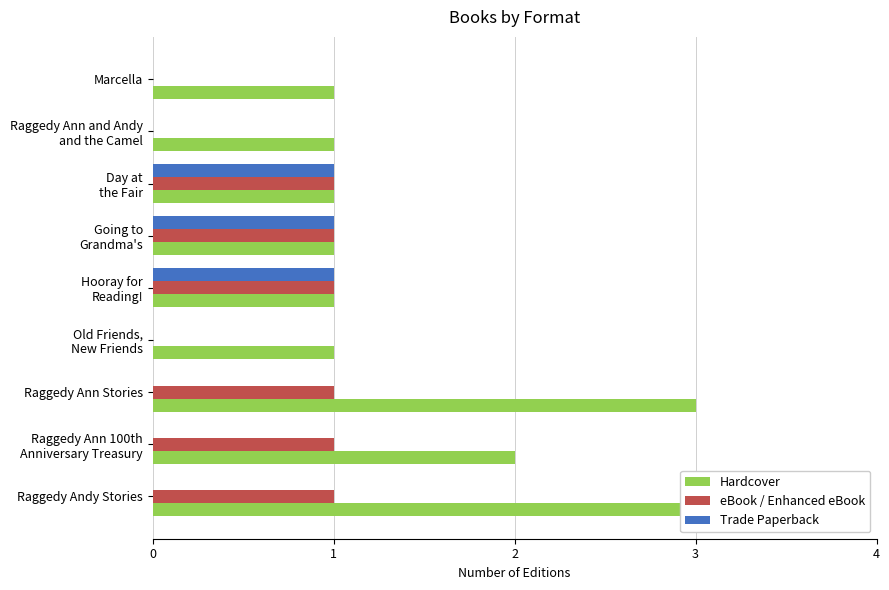

What is the sum of all eBook / Enhanced eBook values?

6